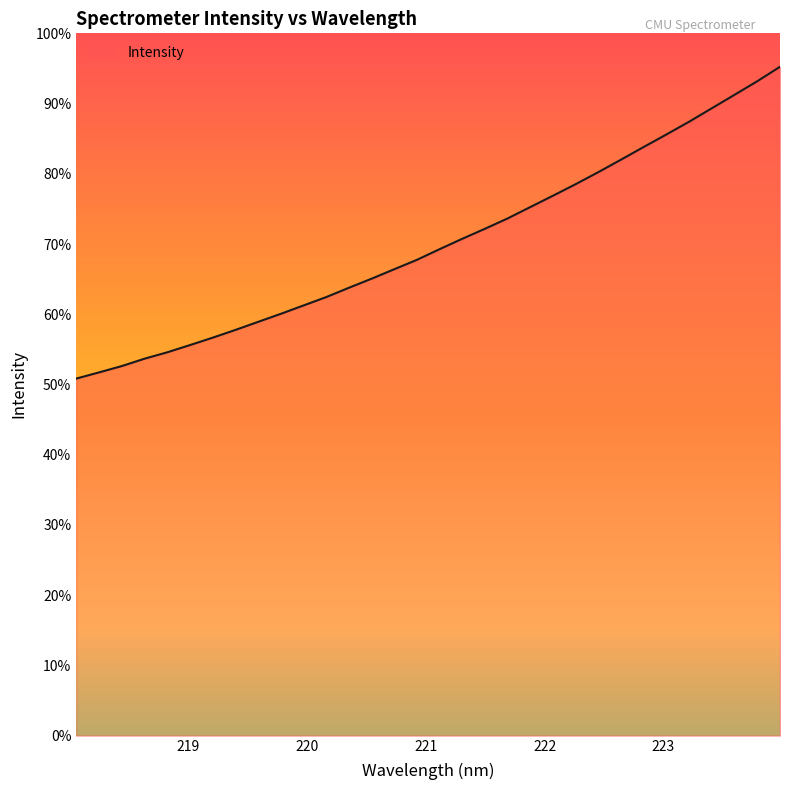

Reading left to right, extract all data points from this chart.

218.0596=1198.0	218.2508=1218.7	218.442=1239.9	218.6332=1264.6	218.8244=1286.1	219.0156=1310.3	219.2067=1335.2	219.3979=1361.2	219.589=1388.2	219.7801=1415.2	219.9712=1443.3	220.1623=1471.4	220.3533=1502.8	220.5444=1533.2	220.7354=1565.0	220.9264=1596.6	221.1174=1632.4	221.3083=1667.3	221.4993=1701.0	221.6902=1735.7	221.8812=1774.0	222.0721=1812.0	222.263=1850.8	222.4538=1891.2	222.6447=1933.2	222.8355=1975.6	223.0264=2017.6	223.2172=2060.4	223.408=2105.5	223.5987=2150.6	223.7895=2196.0	223.9802=2244.4